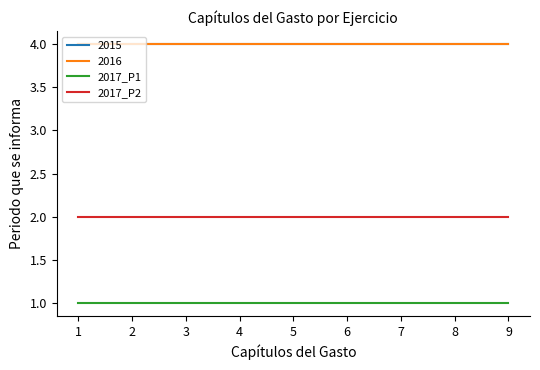

What is the average value of the 2017_P1 series?

1